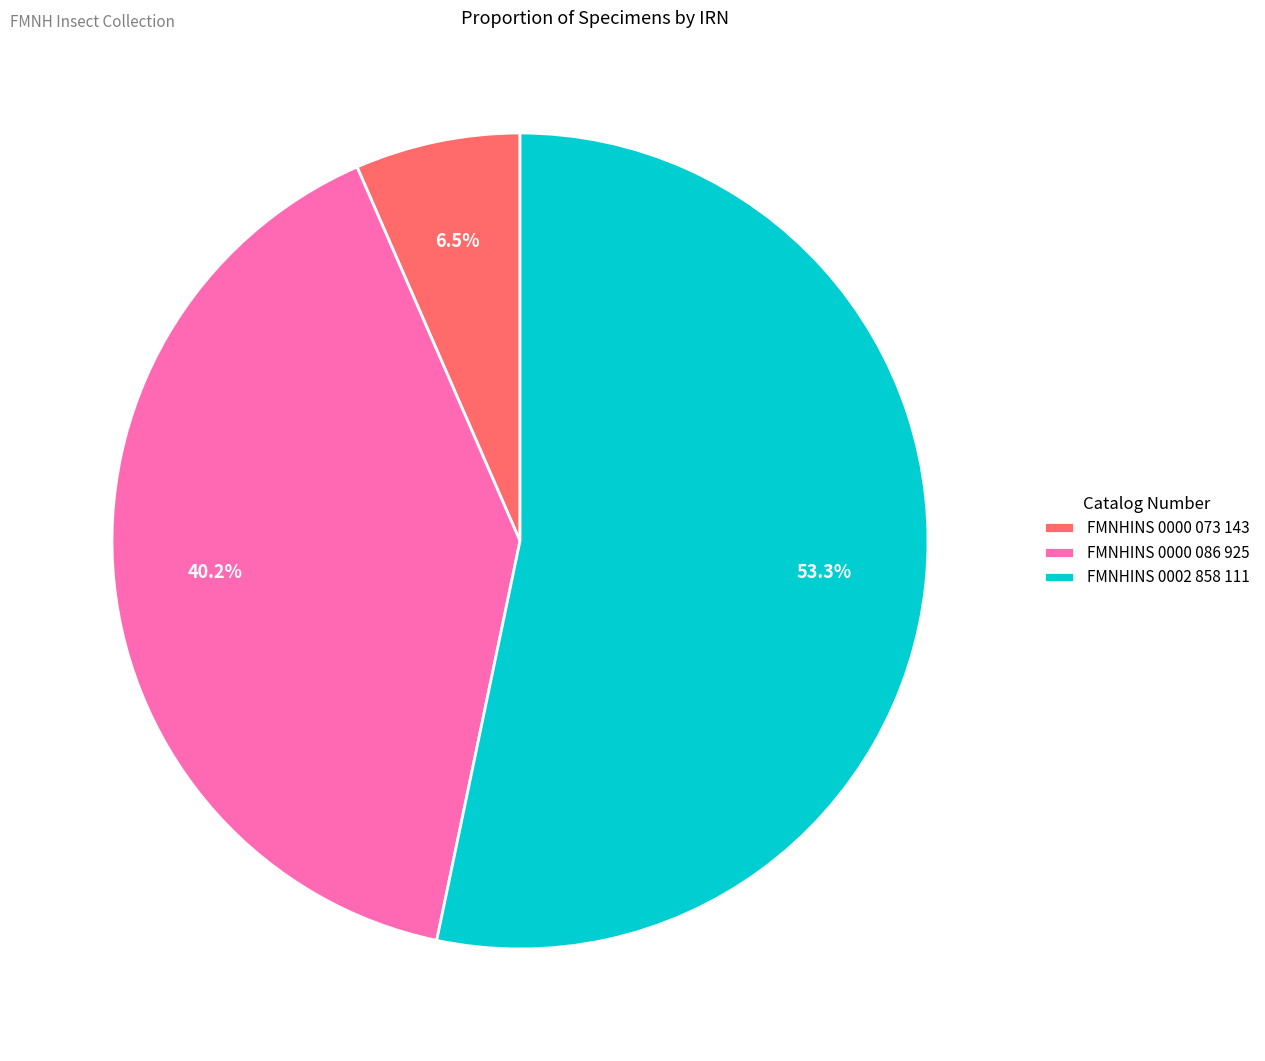

What is the ratio of the value at FMNHINS 0000 086 925 to the value at FMNHINS 0002 858 111?

0.8